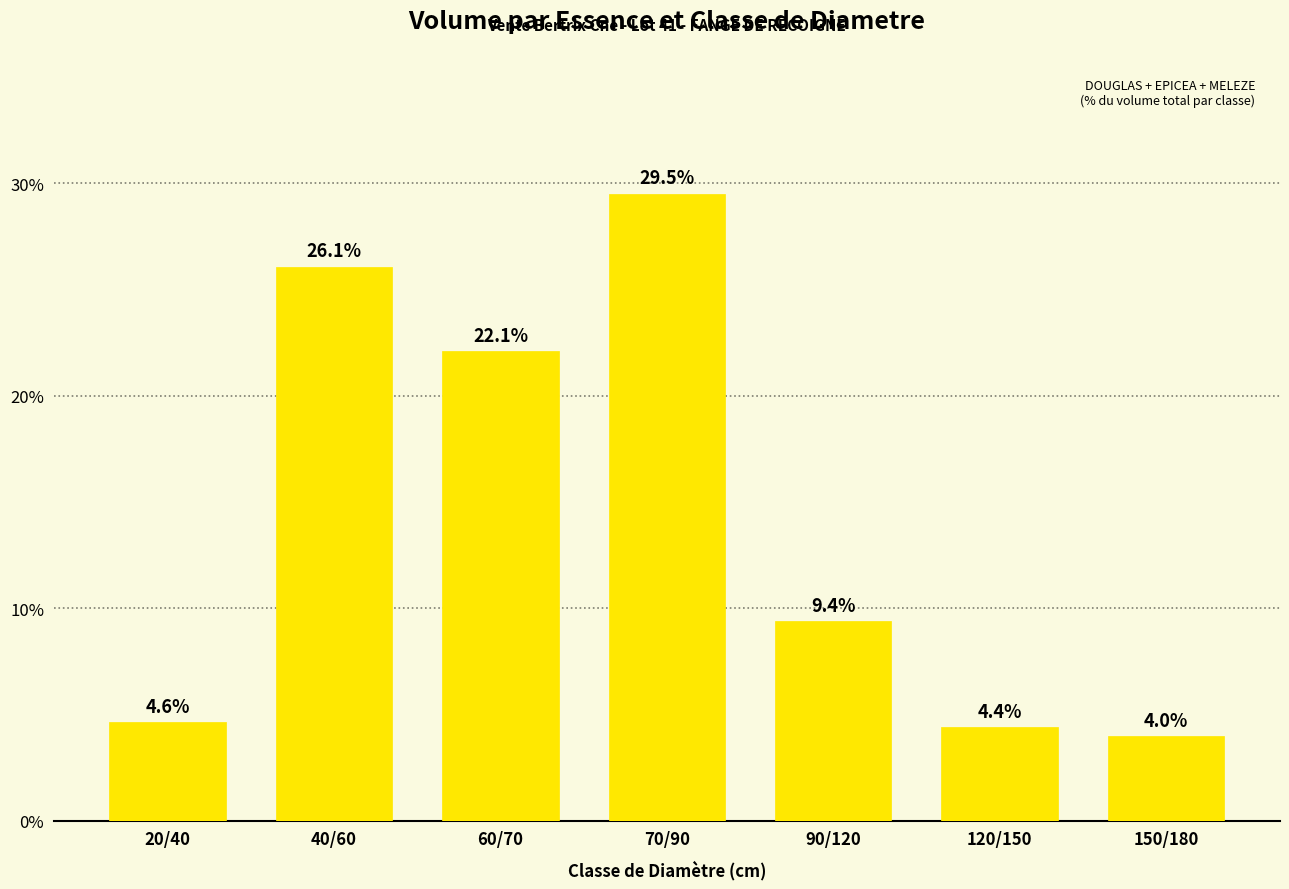

The chart shows a value of 39.2 at 40/60. True or false?

False